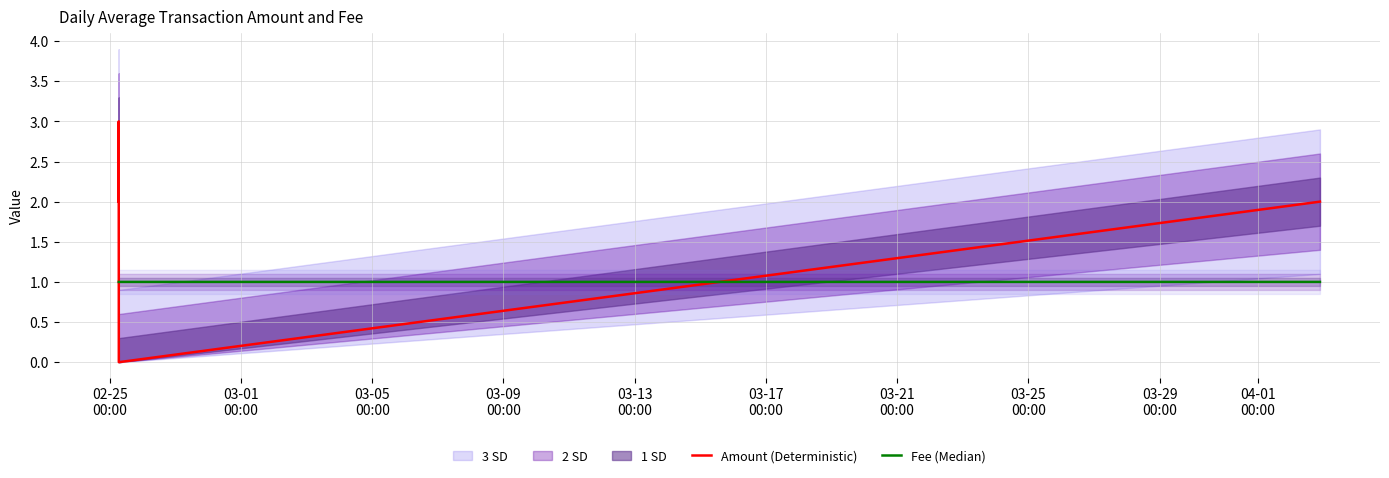

List the labels in order of Fee (Median) value, smallest first.

02-25
00:00, 03-01
00:00, 03-05
00:00, 03-09
00:00, 03-13
00:00